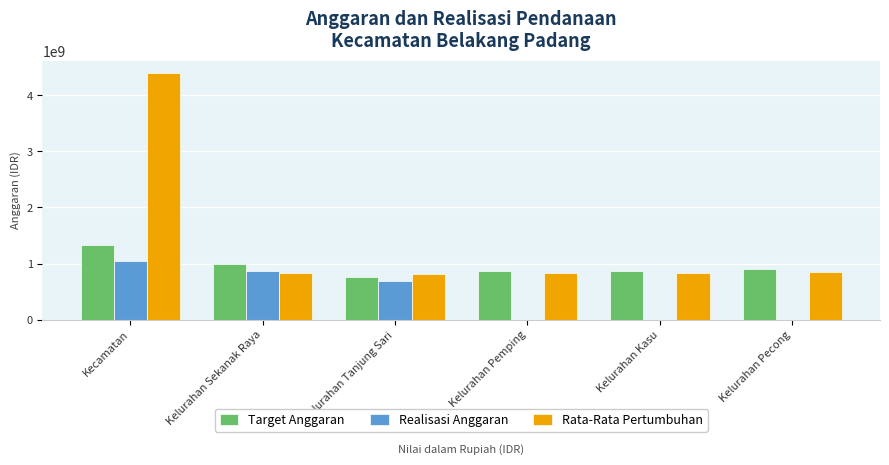

Where does the Rata-Rata Pertumbuhan series first go above 837906645?

Kecamatan